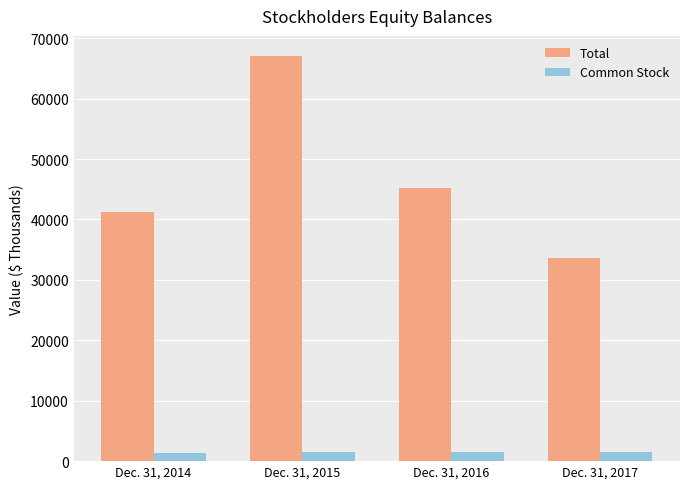

What value does the Total series have at Dec. 31, 2016?

45218